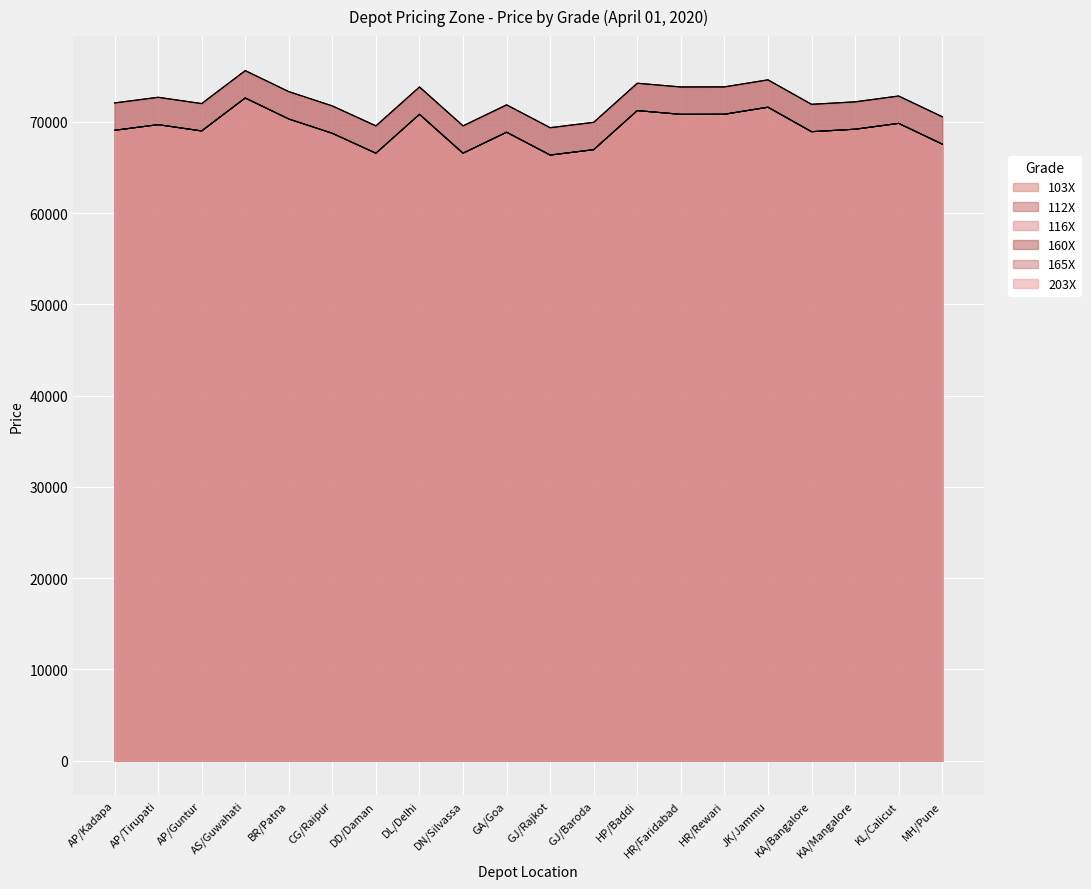

Which has a higher value, AP/Kadapa or KL/Calicut?

KL/Calicut